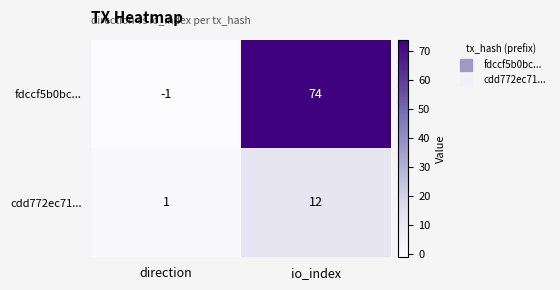

The cdd772ec71... series shows 12 at io_index. True or false?

True